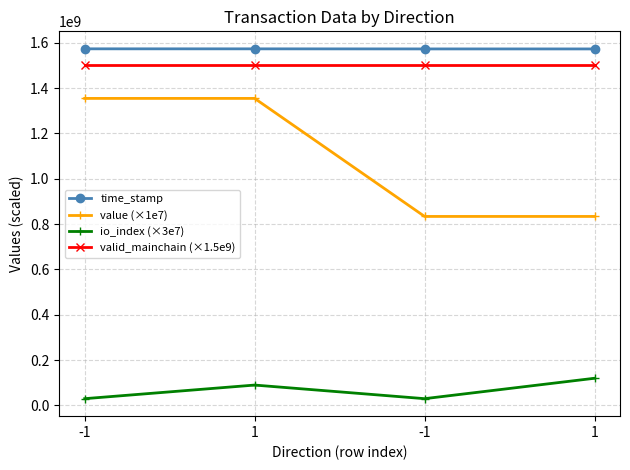

What are all the series names shown in the legend?

time_stamp, value (×1e7), io_index (×3e7), valid_mainchain (×1.5e9)